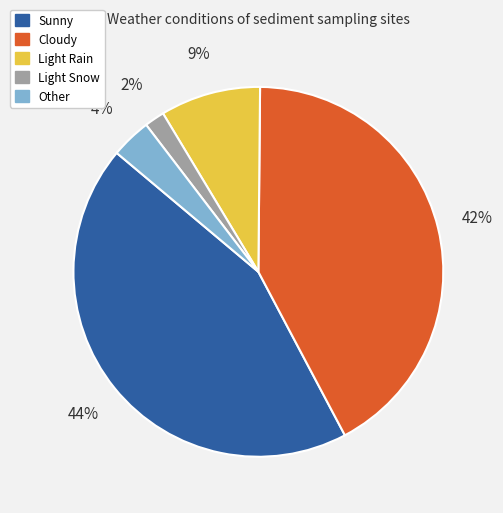

True or false: Sunny accounts for 44% of the total.

True